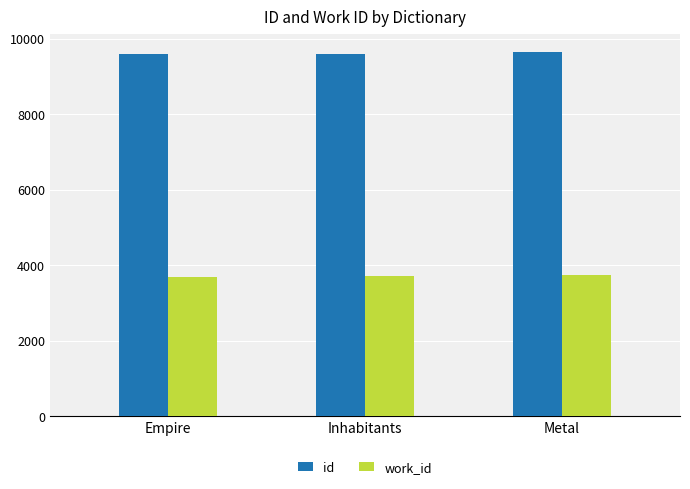

At how many categories does at least one series exceed 3734?

3